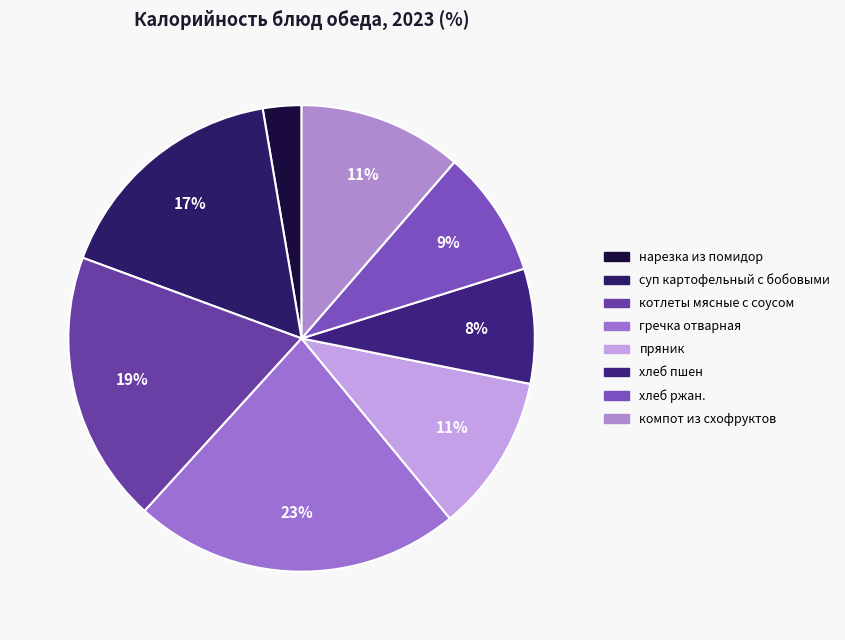

How many slices are in this pie chart?

8